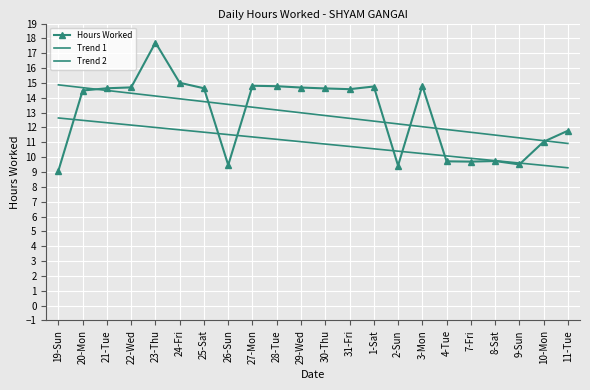

What is the label of the 20th point from the left?

9-Sun